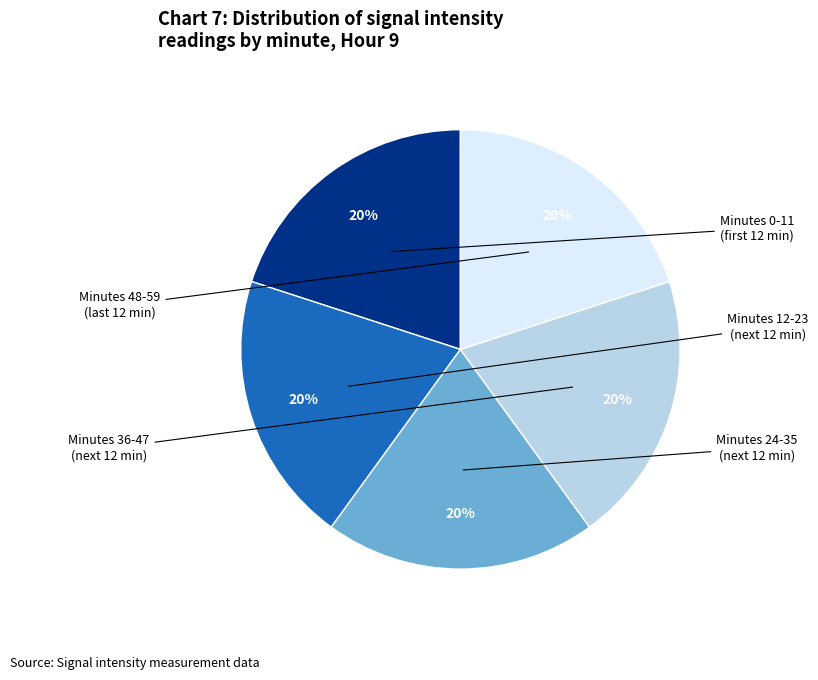

How many slices are in this pie chart?

5